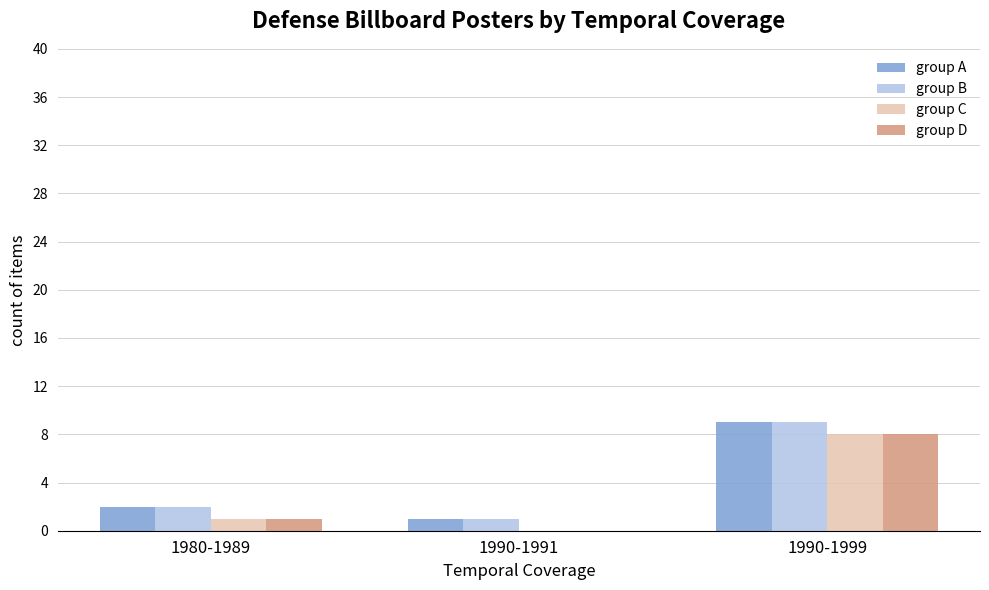

At which label is group B closest to 5?

1980-1989